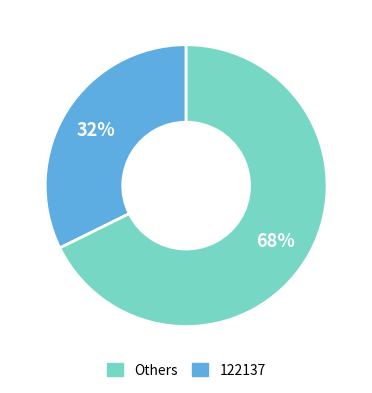

Approximately how many times larger is the value at Others compared to 122137?

0.5